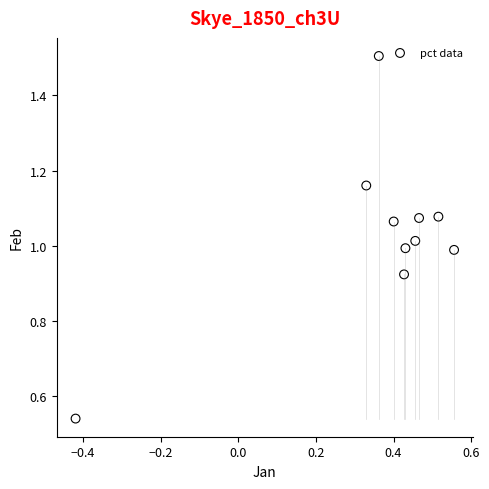

What is the average X value?

0.4